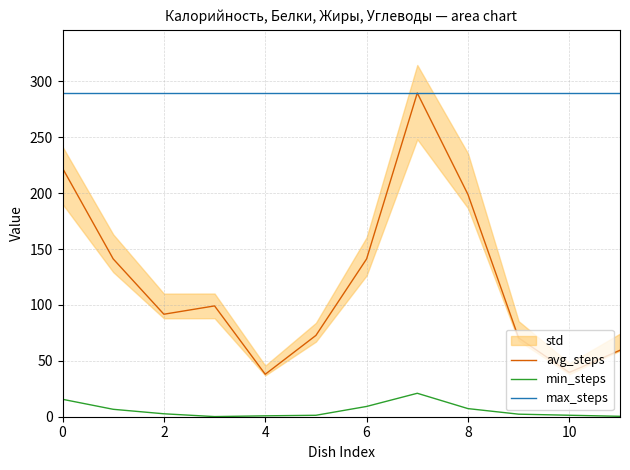

The min_steps series shows 7.3 at 8. True or false?

True